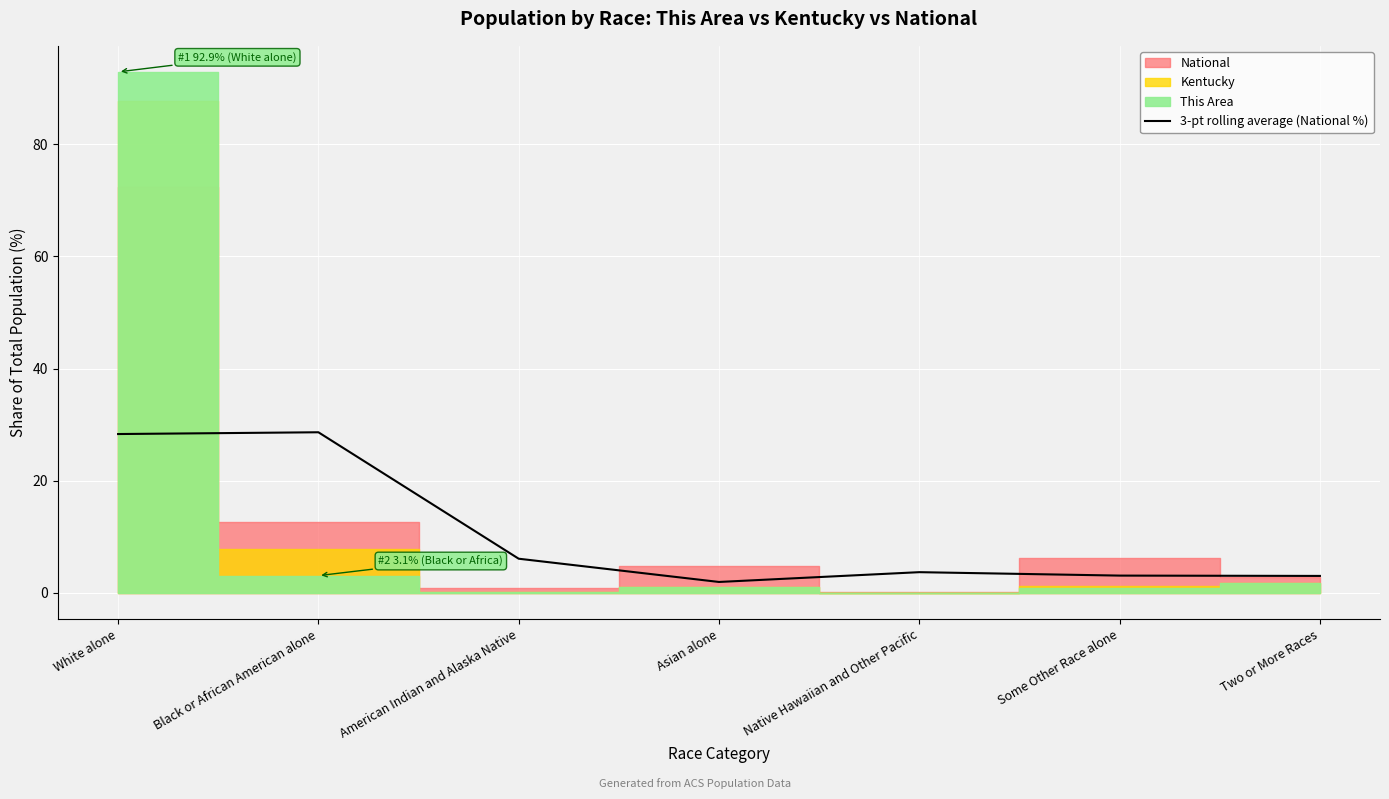

What is the change in value from Asian alone to Some Other Race alone?

+1.1